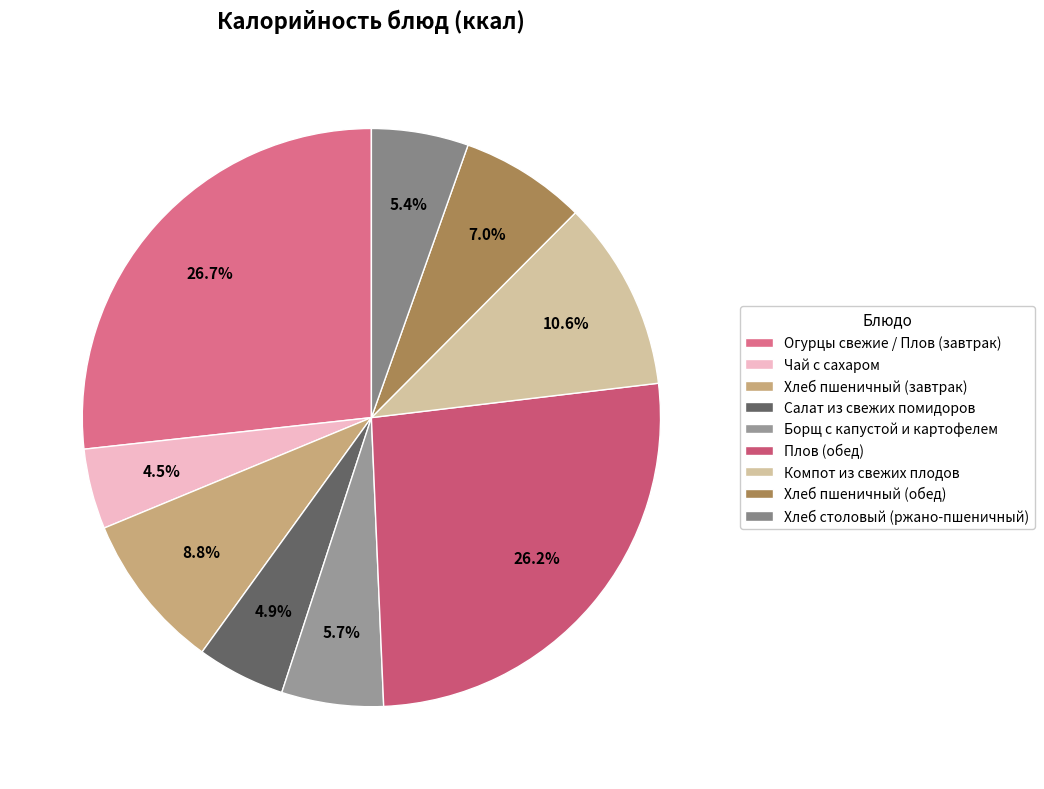

Between Салат из свежих помидоров and Хлеб пшеничный (завтрак), which is larger?

Хлеб пшеничный (завтрак)